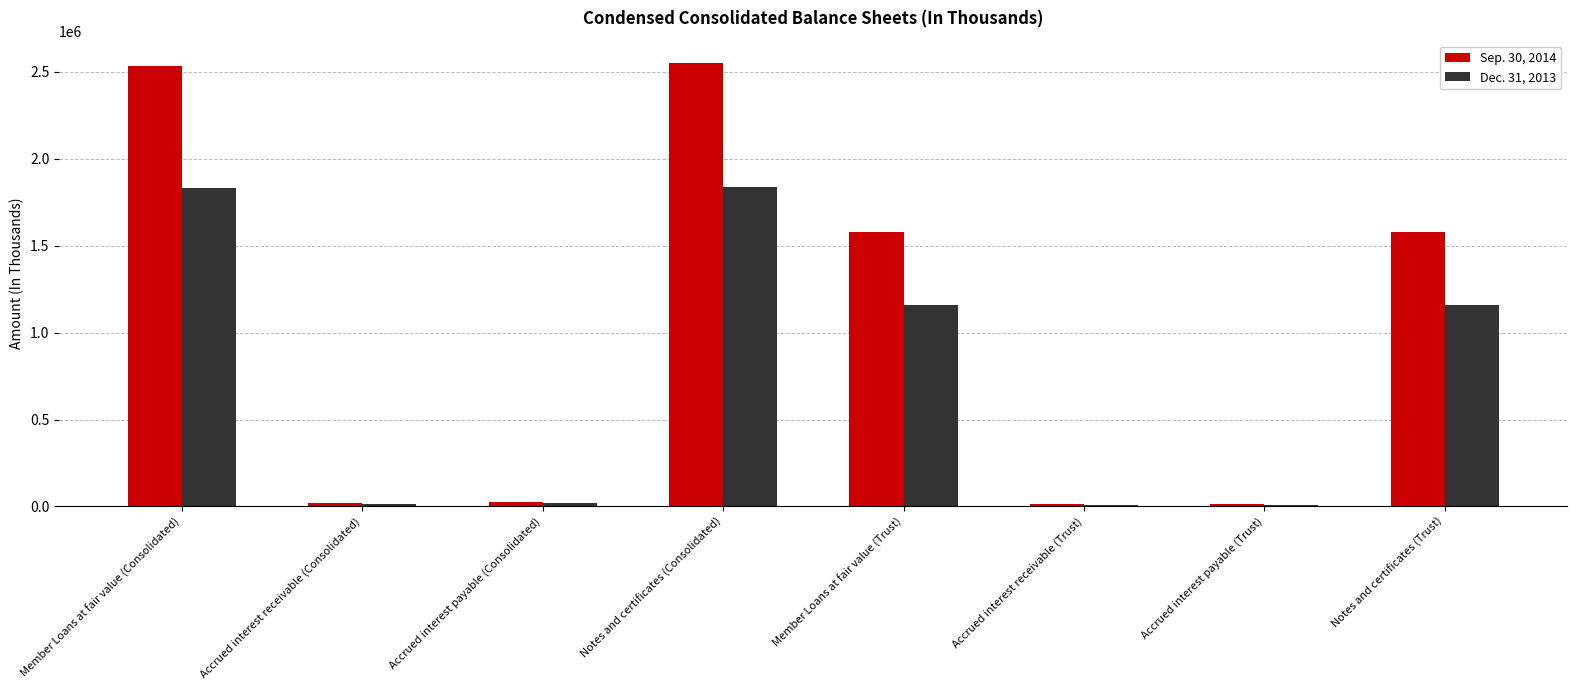

Is the value of Sep. 30, 2014 at Member Loans at fair value (Trust) greater than the value of Dec. 31, 2013 at Accrued interest payable (Trust)?

Yes